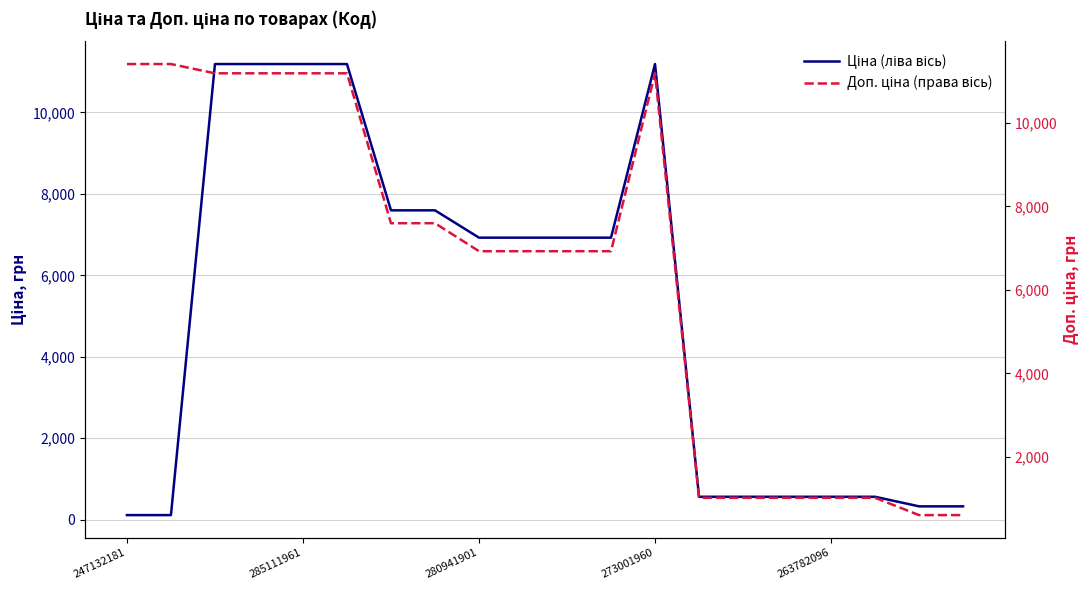

At which category does Ціна (ліва вісь) reach its first local peak?

273001960